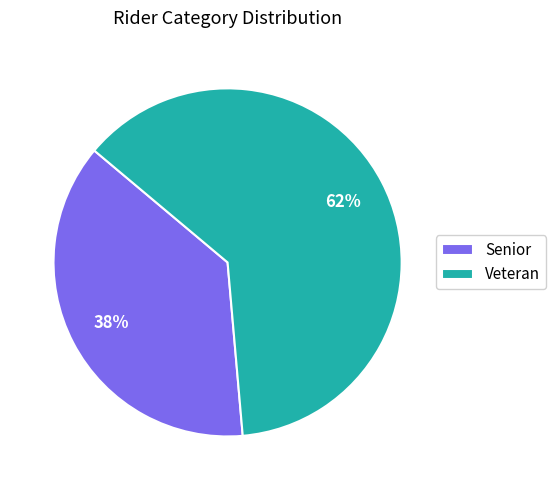

To the nearest percent, what is the average slice percentage?

50%